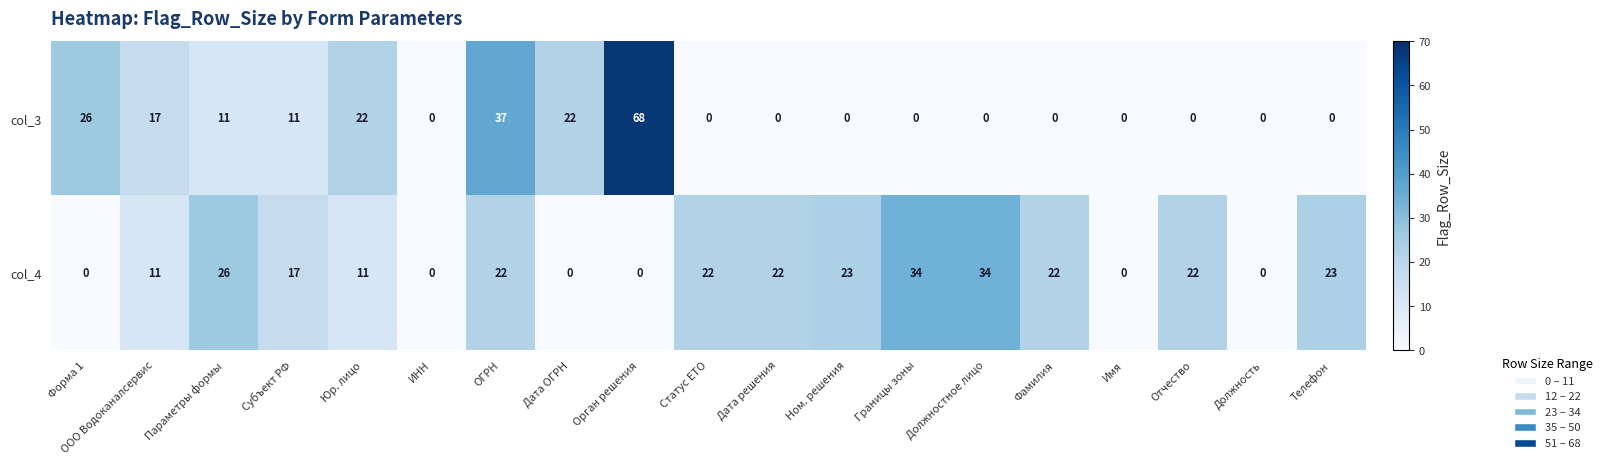

What is the sum of all col_4 values?

289